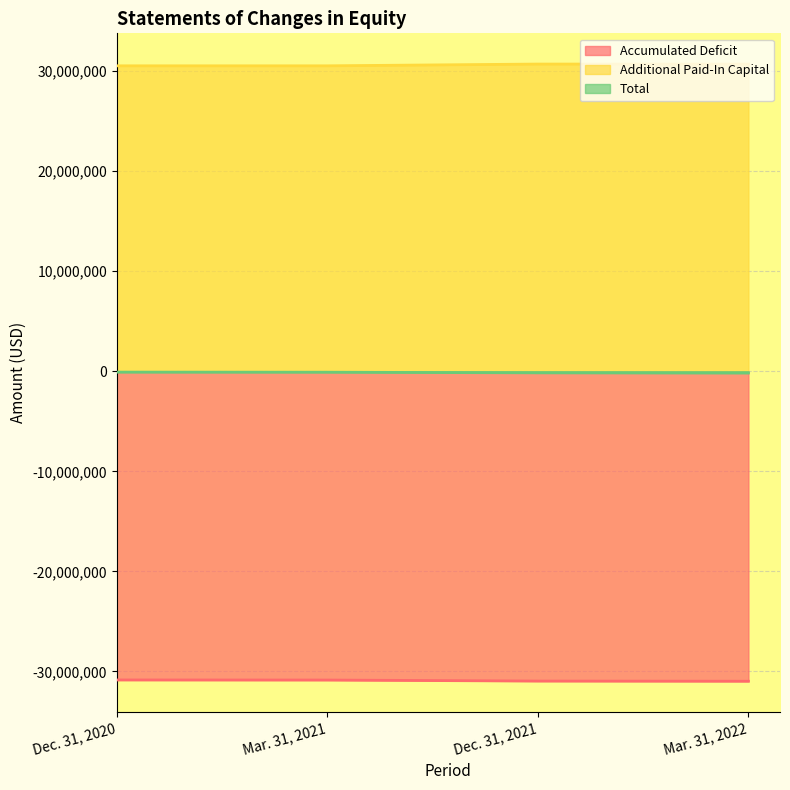

True or false: Additional Paid-In Capital has more than 2 interior local peaks.

False